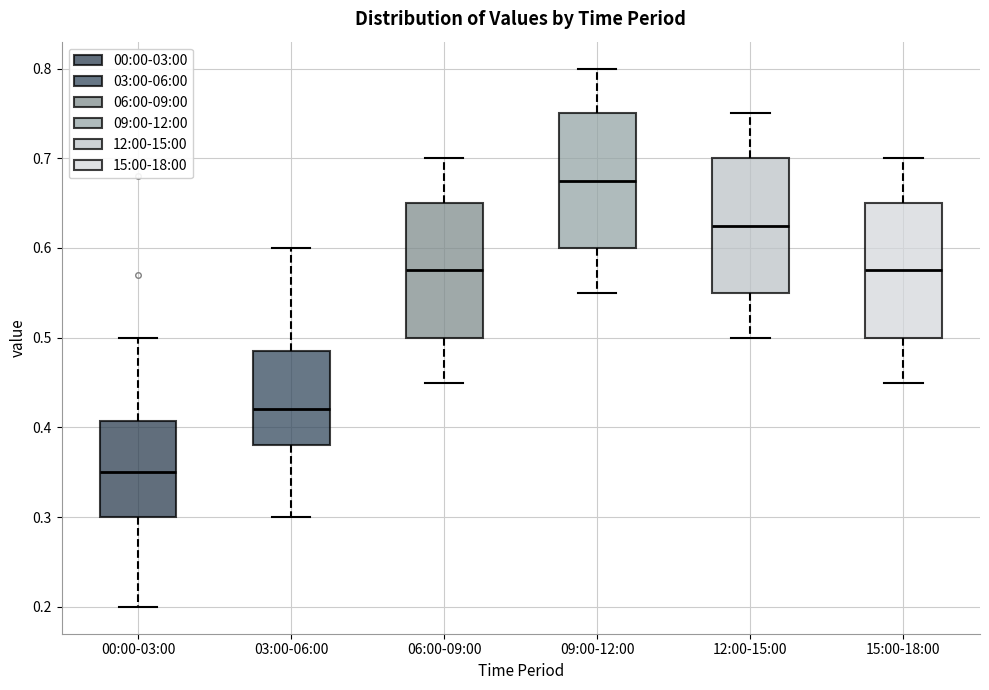

Which box has the lowest median line?

00:00-03:00